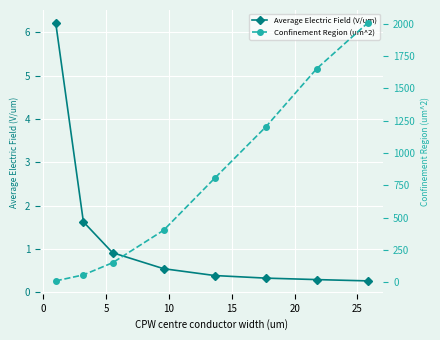

Does the chart display data point markers on the line(s)?

Yes